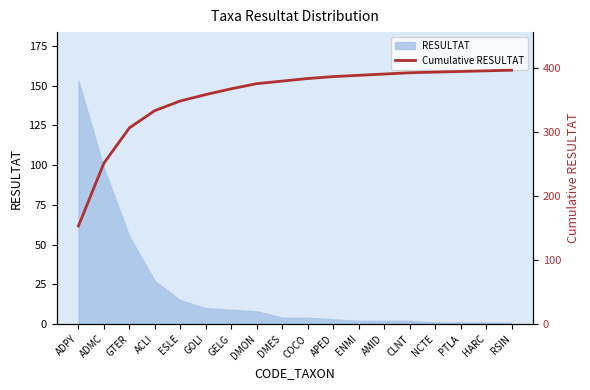

What is the approximate value at ACLI, to the nearest 10?

330